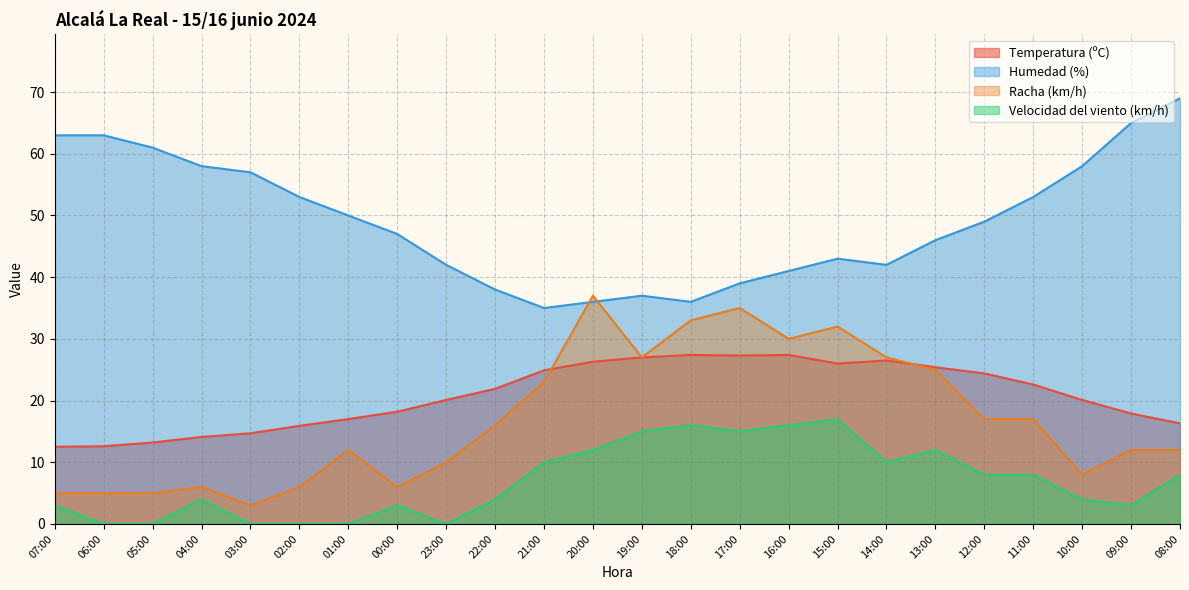

Which series has the largest total across all categories?

Humedad (%)